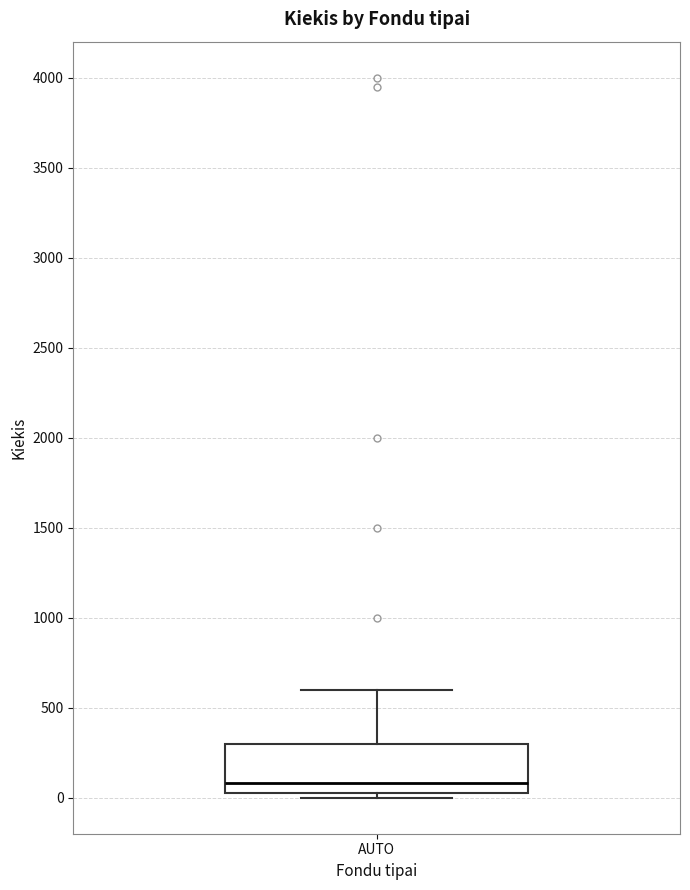

Read this box plot against the y-axis: the position of the median line, the range covered by the box, and the ends of both whiskers. The values are not printed on the chart, so give them approximately, as read against the axis.

median 100, box 50 to 300, whiskers 0 to 600